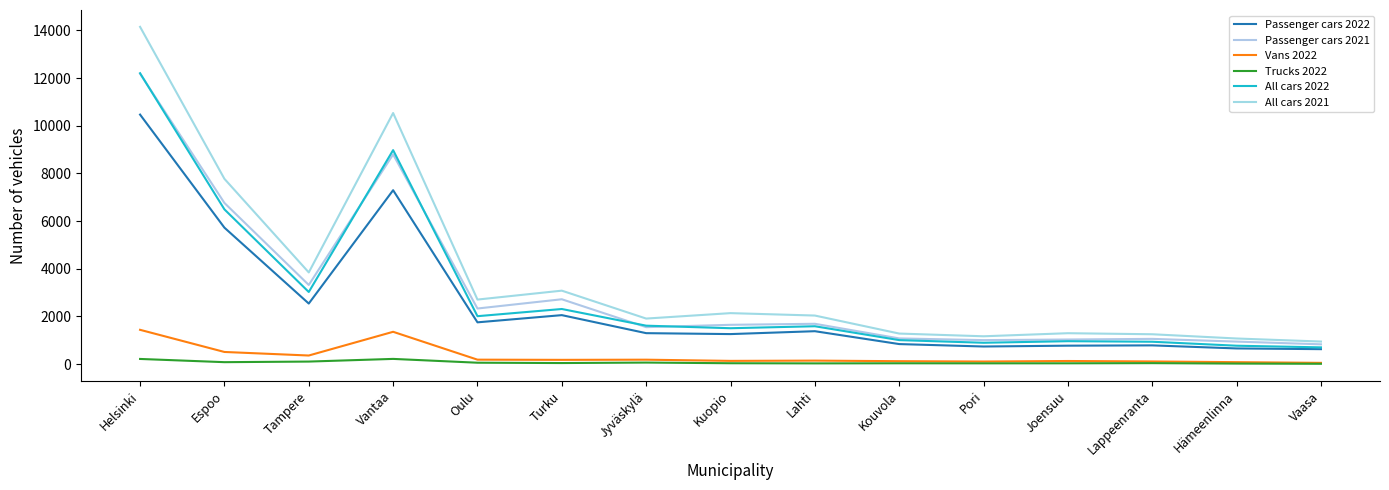

The value of Vans 2022 at Vaasa is 35. True or false?

False